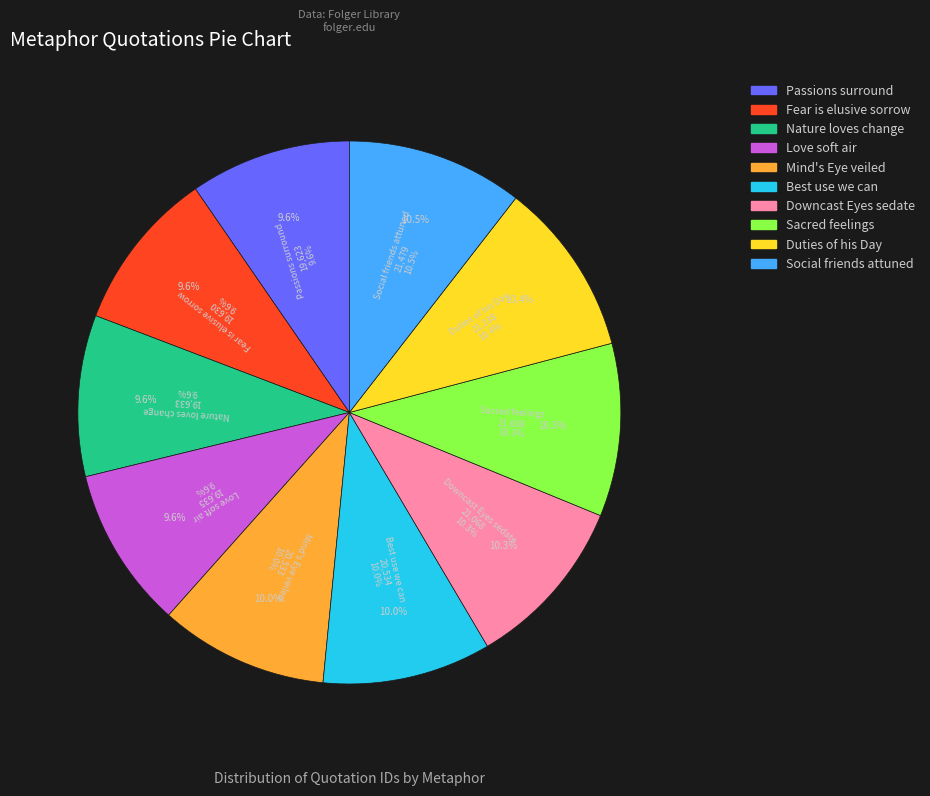

Which has a higher value, Social friends attuned or Love soft air?

Social friends attuned